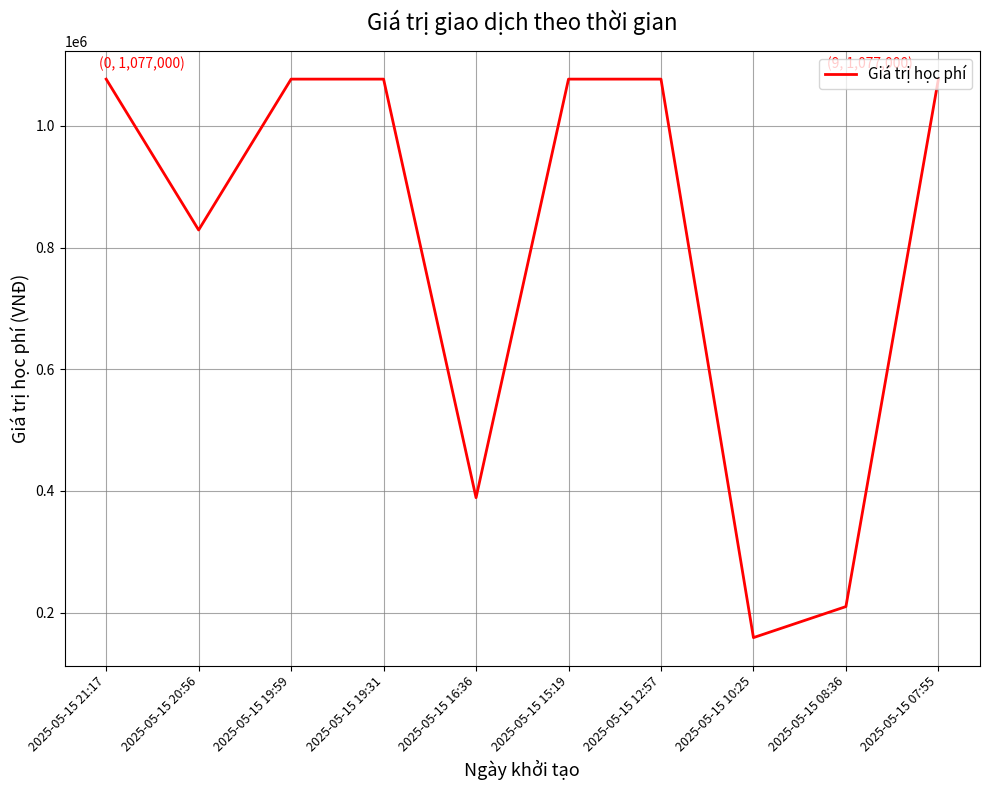

What position from the left is 2025-05-15 19:59?

3